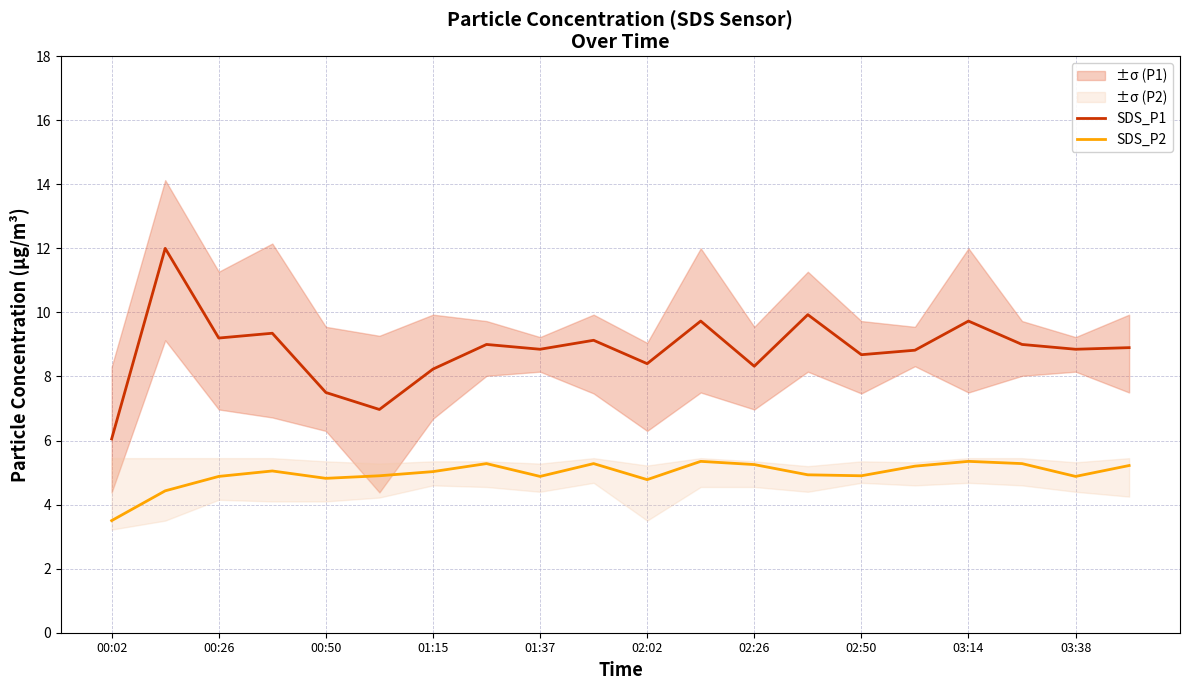

What is the average value of the SDS_P2 series?

5.0